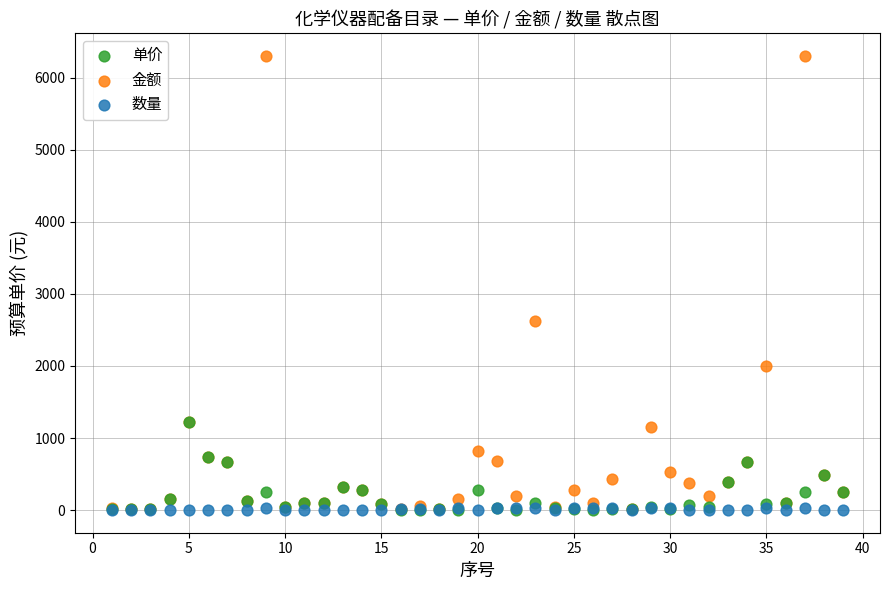

Which series contains the highest Y value?

金额